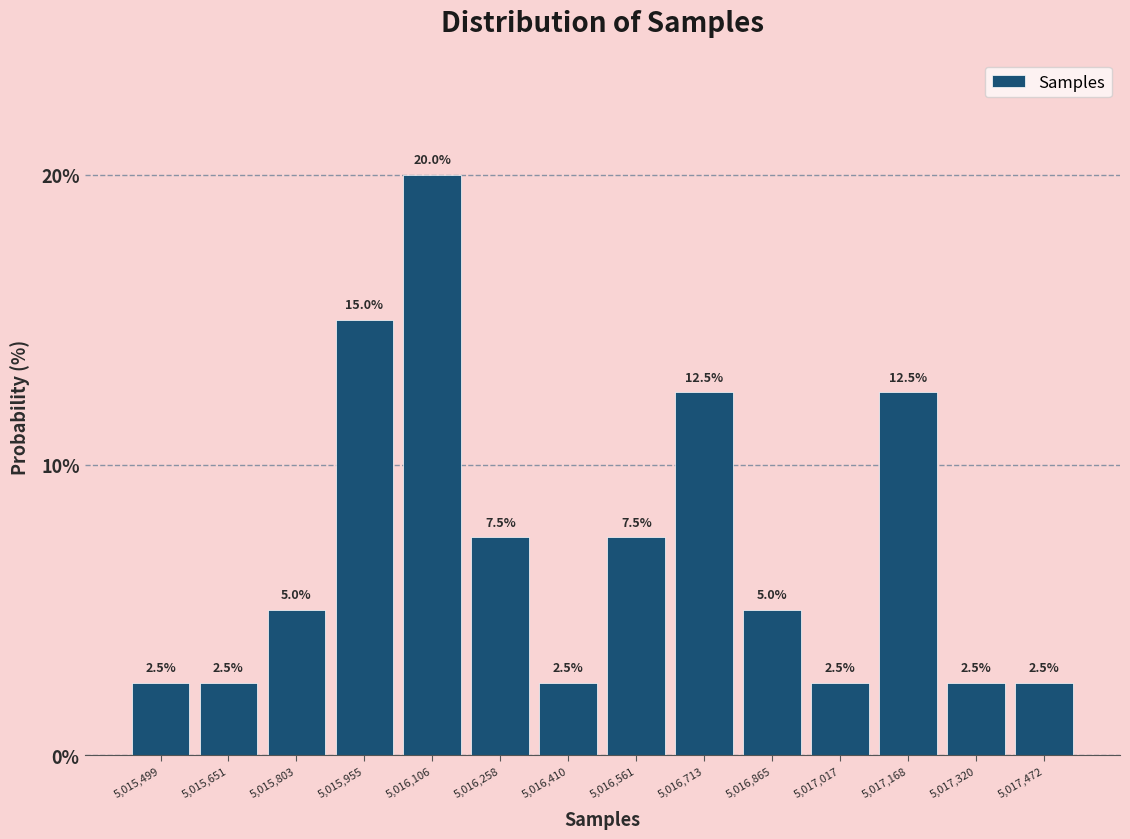

What is the height of the bar covering 5016340 to 5016480 on the x-axis? The bar edges are not printed on the chart, so give them approximately, as read against the axis.

2.5